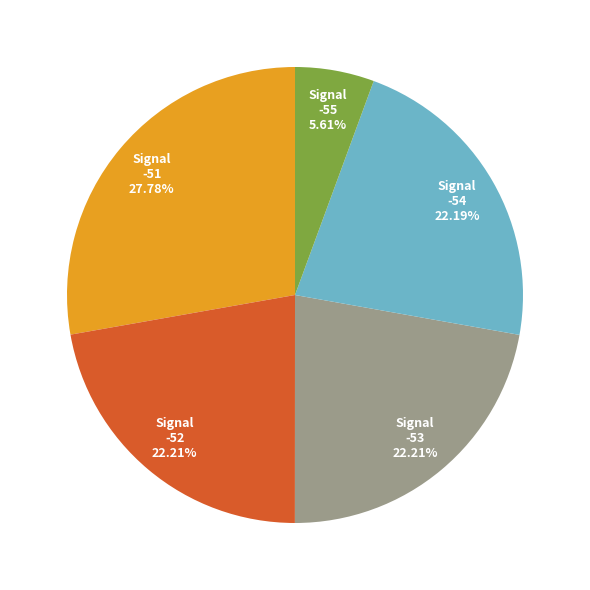

How many segments does this pie chart have?

5